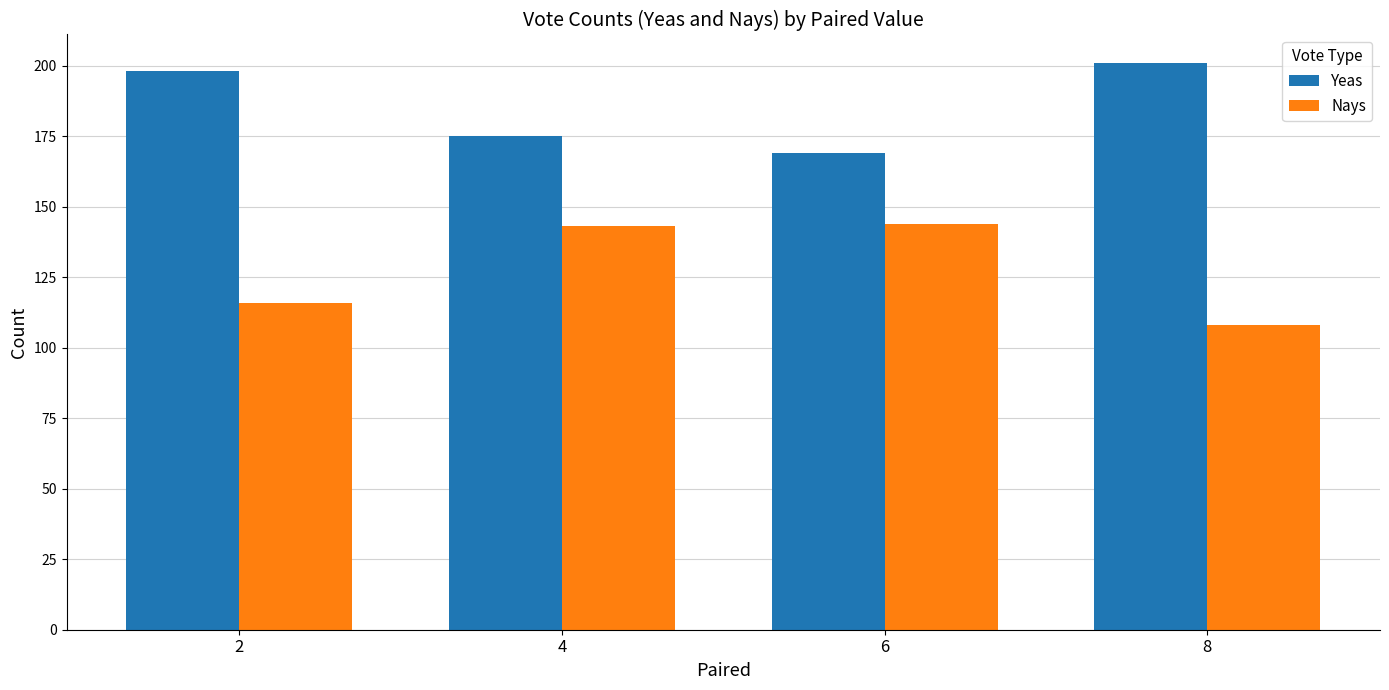

How many series are shown in this chart?

2